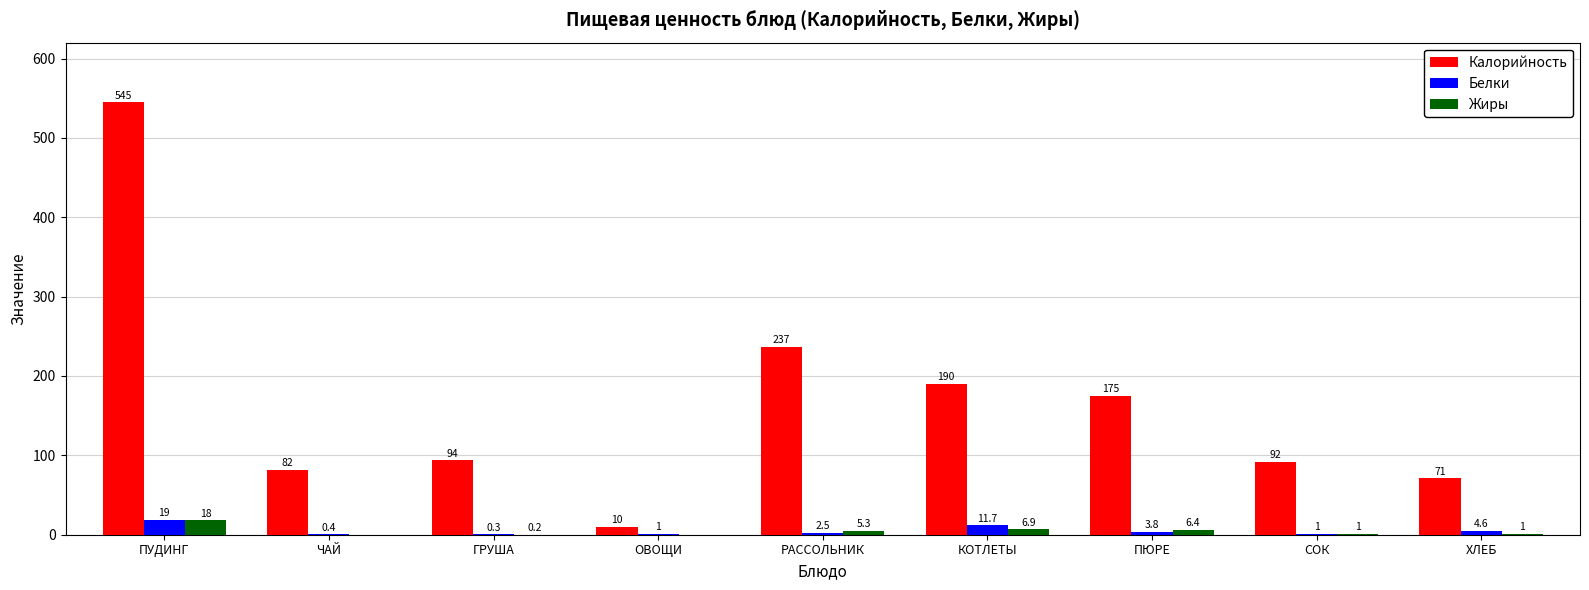

At which label is Калорийность closest to 277?

РАССОЛЬНИК